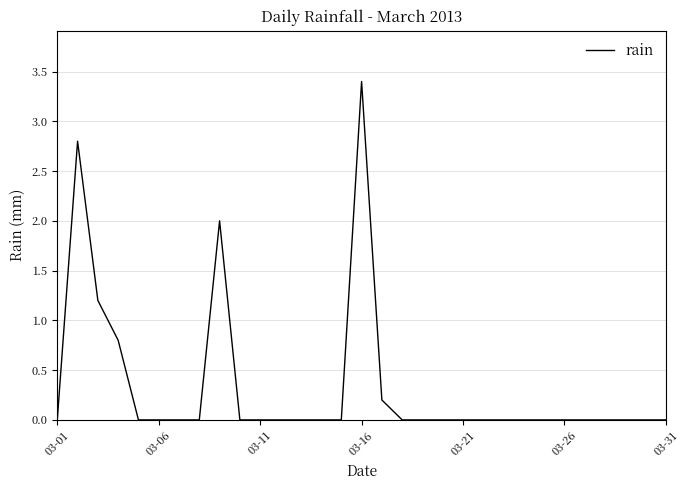

What is the maximum value shown in the chart?

3.4